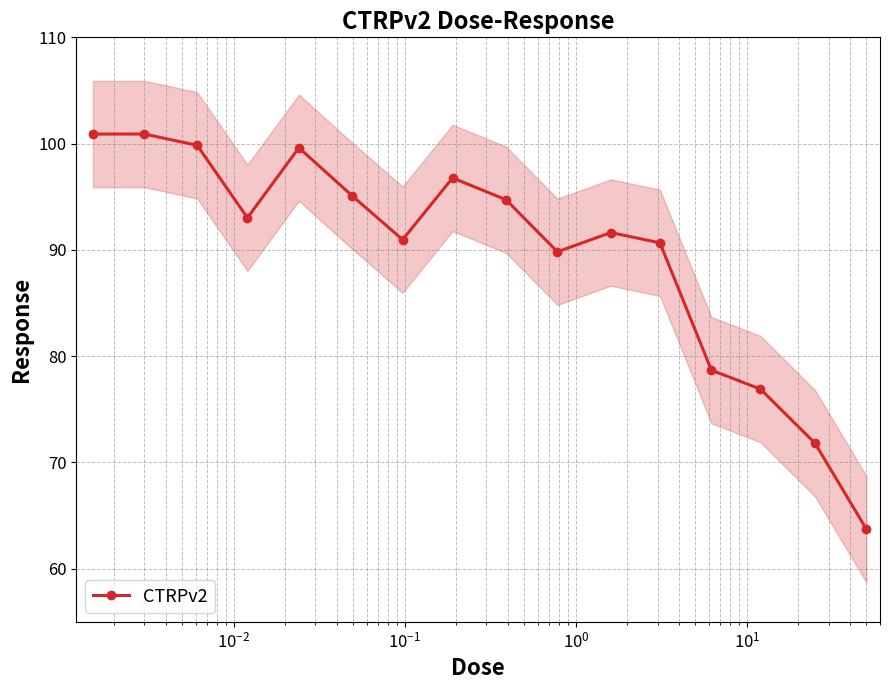

How many lines are shown in the chart?

1